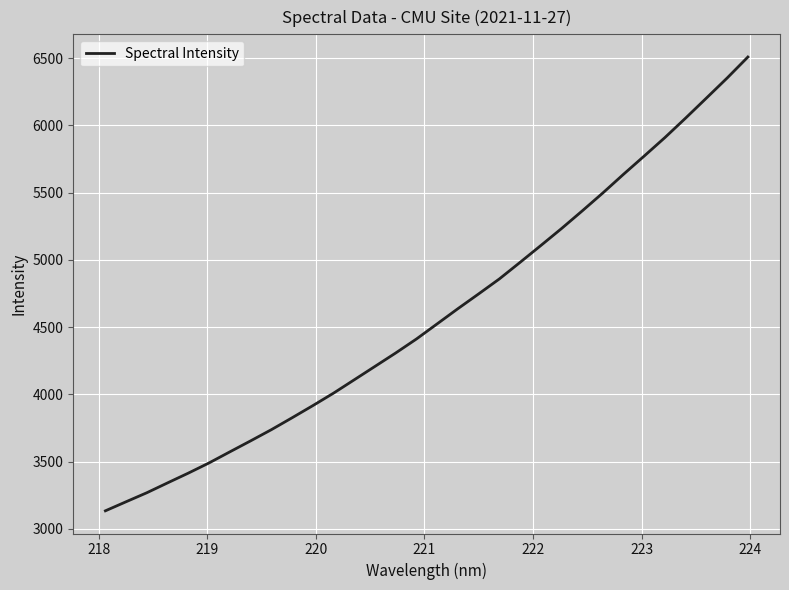

What is the difference between the maximum and minimum values?

3374.9